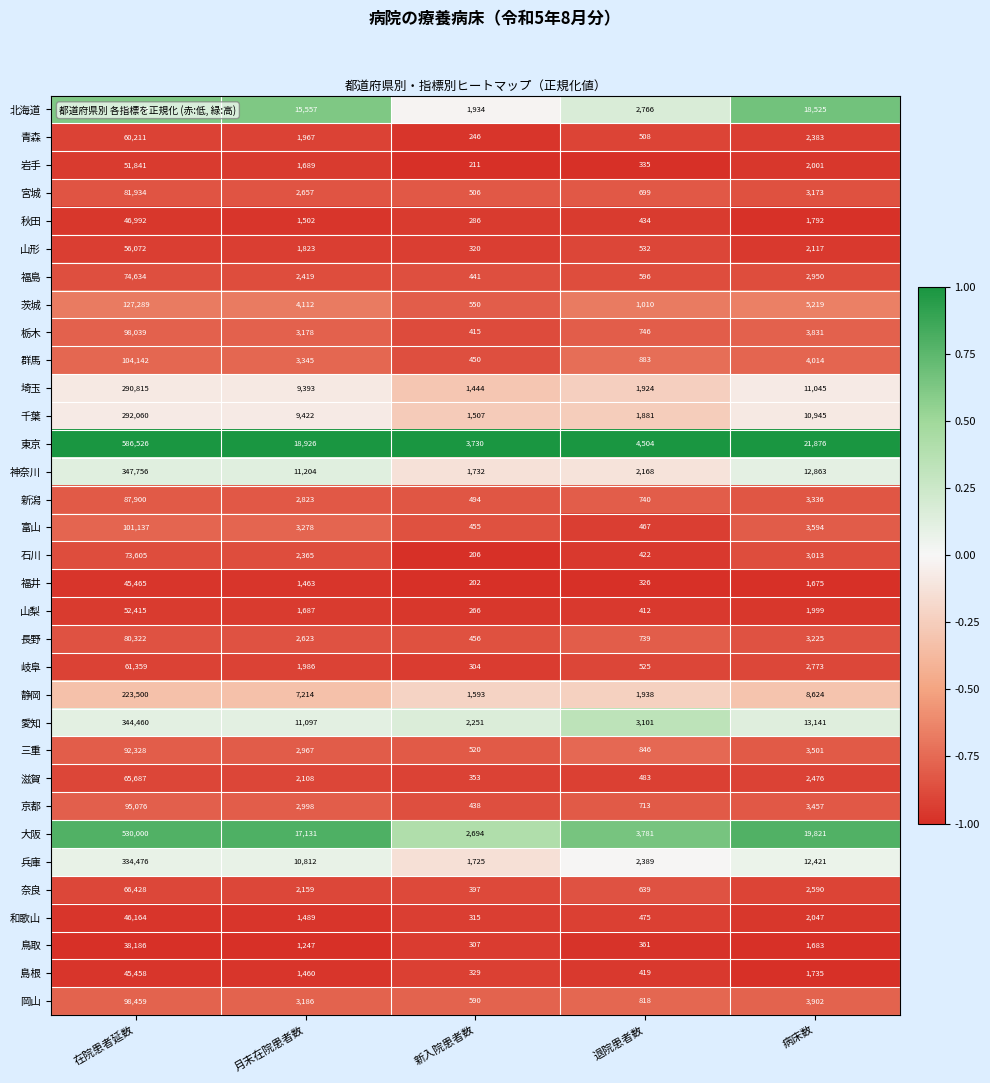

What is the total value across all series at 退院患者数?

38580